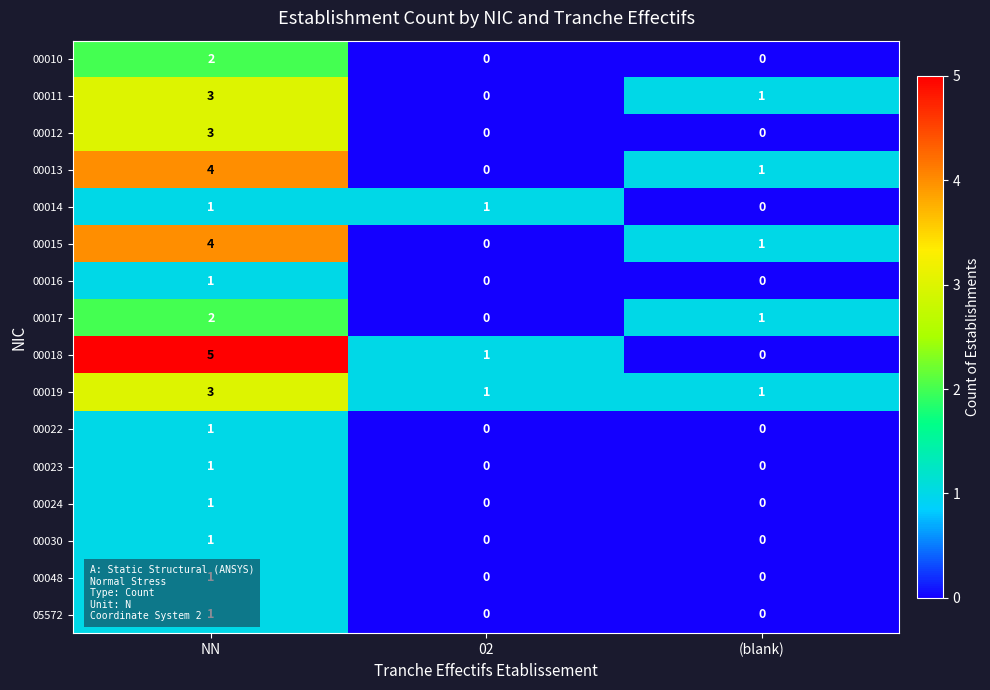

True or false: 00019 has a value of 1 at (blank).

True